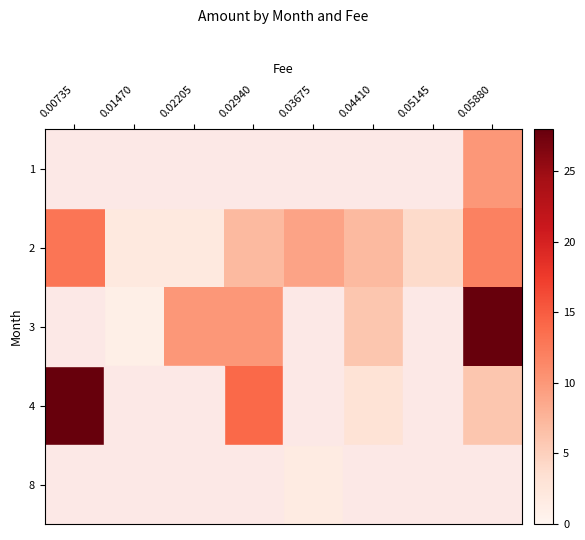

Reading right to left, list all the values displayed in this chart.

1: 0.05880=10.0	0.05145=0.0	0.04410=0.0	0.03675=0.0	0.02940=0.0	0.02205=0.0	0.01470=0.0	0.00735=0.0
2: 0.05880=12.0	0.05145=4.0	0.04410=7.0	0.03675=9.0	0.02940=7.0	0.02205=2.0	0.01470=2.0	0.00735=13.0
3: 0.05880=28.0	0.05145=0.0	0.04410=6.0	0.03675=0.0	0.02940=10.0	0.02205=10.0	0.01470=1.0	0.00735=0.0
4: 0.05880=6.0	0.05145=0.0	0.04410=3.0	0.03675=0.0	0.02940=14.0	0.02205=0.0	0.01470=0.0	0.00735=28.0
8: 0.05880=0.0	0.05145=0.0	0.04410=0.0	0.03675=1.6	0.02940=0.0	0.02205=0.0	0.01470=0.0	0.00735=0.0